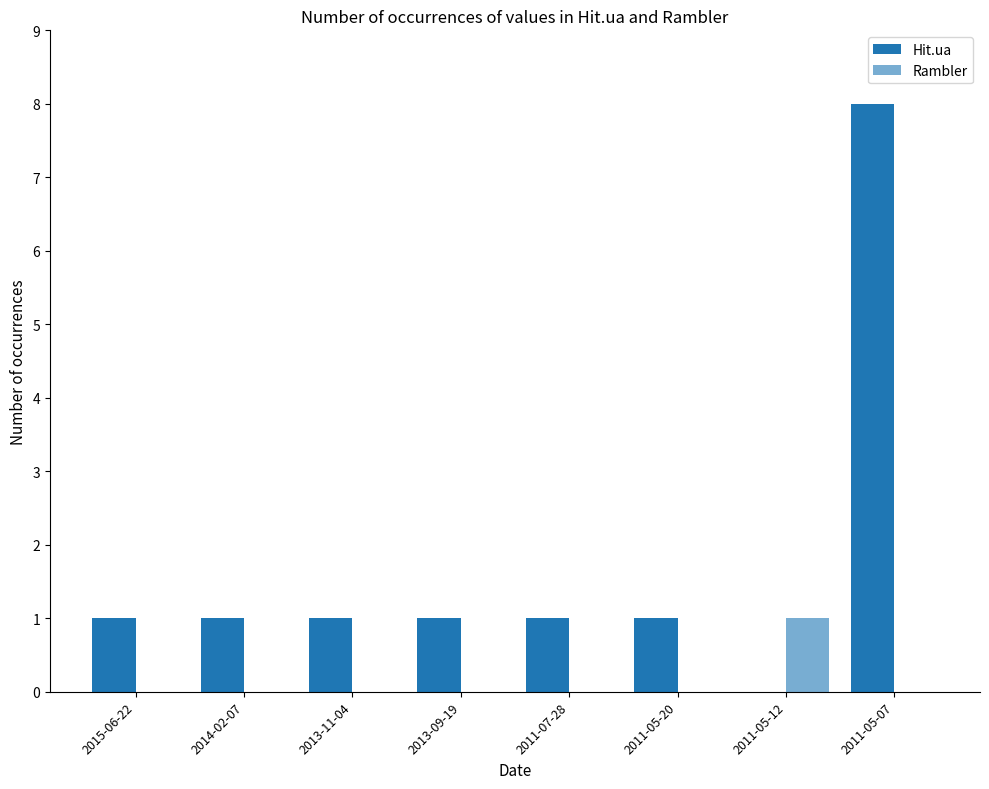

How many categories are shown in the chart?

8